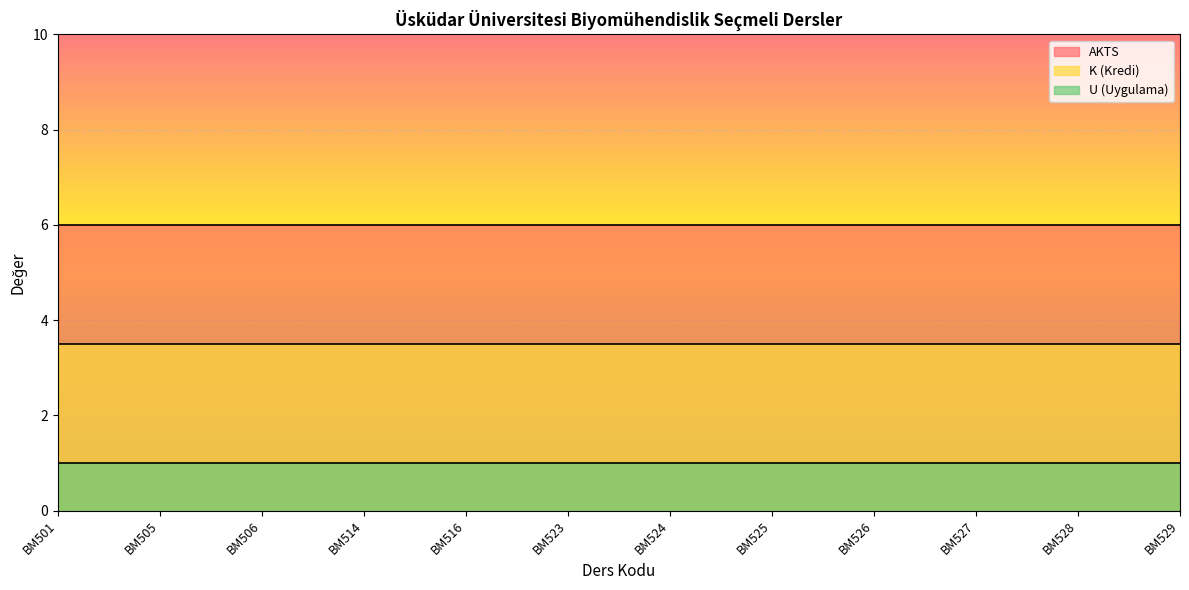

List the labels in order of U (Uygulama) value, smallest first.

BM501, BM505, BM506, BM514, BM516, BM523, BM524, BM525, BM526, BM527, BM528, BM529